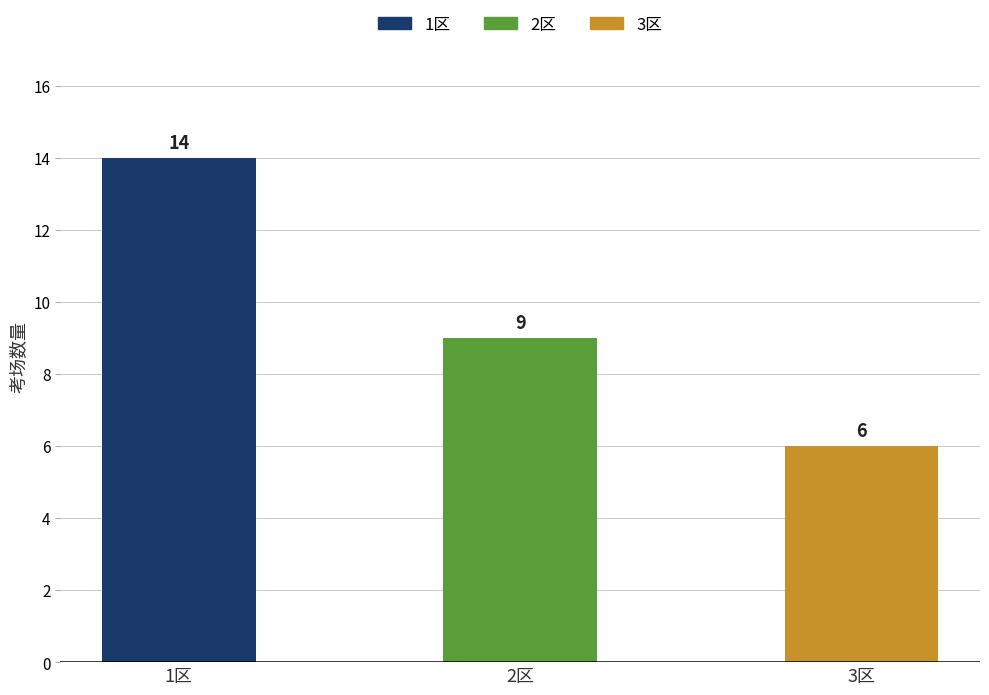

What is the minimum value shown in the chart?

6